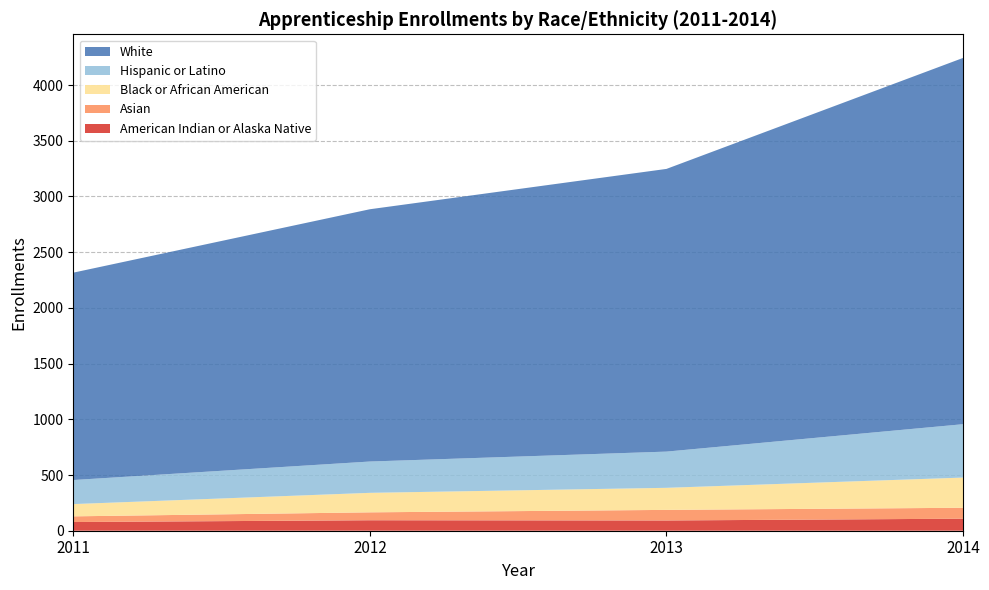

Reading left to right, transcribe all the data shown in this chart.

American Indian or Alaska Native: 2011=78	2012=94	2013=92	2014=108
Asian: 2011=51	2012=71	2013=95	2014=98
Black or African American: 2011=110	2012=175	2013=198	2014=271
Hispanic or Latino: 2011=216	2012=281	2013=325	2014=479
White: 2011=1861	2012=2264	2013=2537	2014=3287